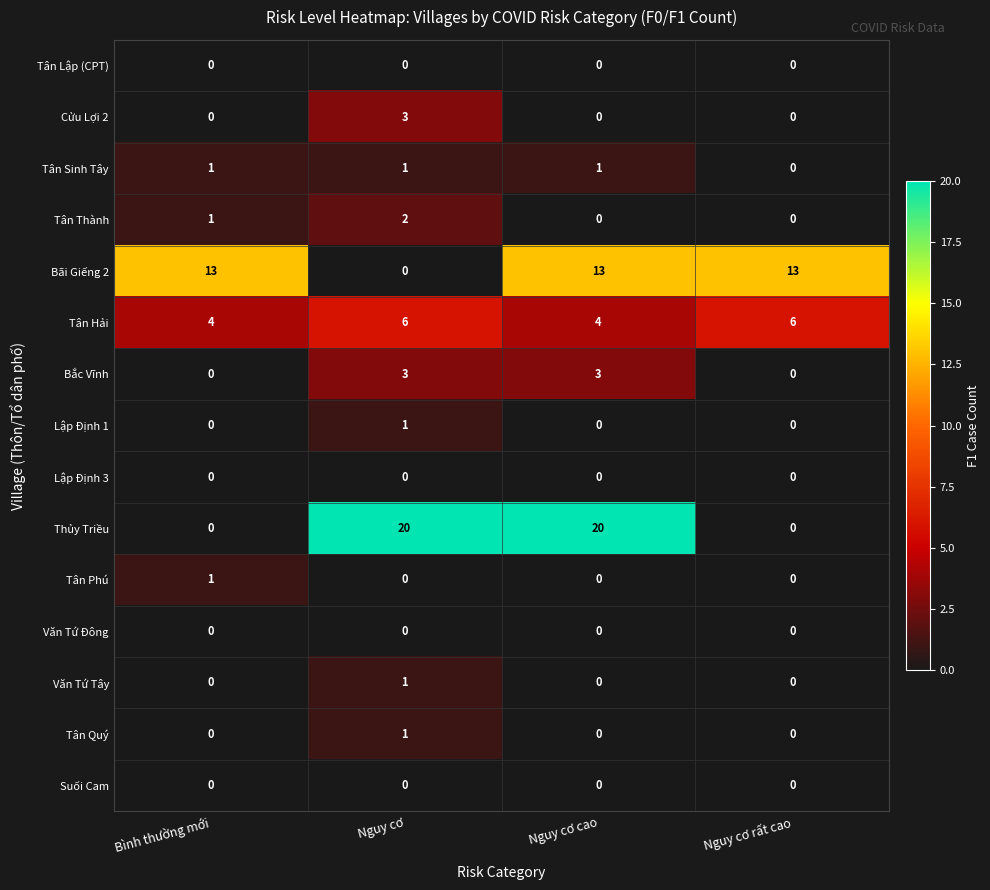

Which series has the largest range (max minus min)?

Thủy Triều